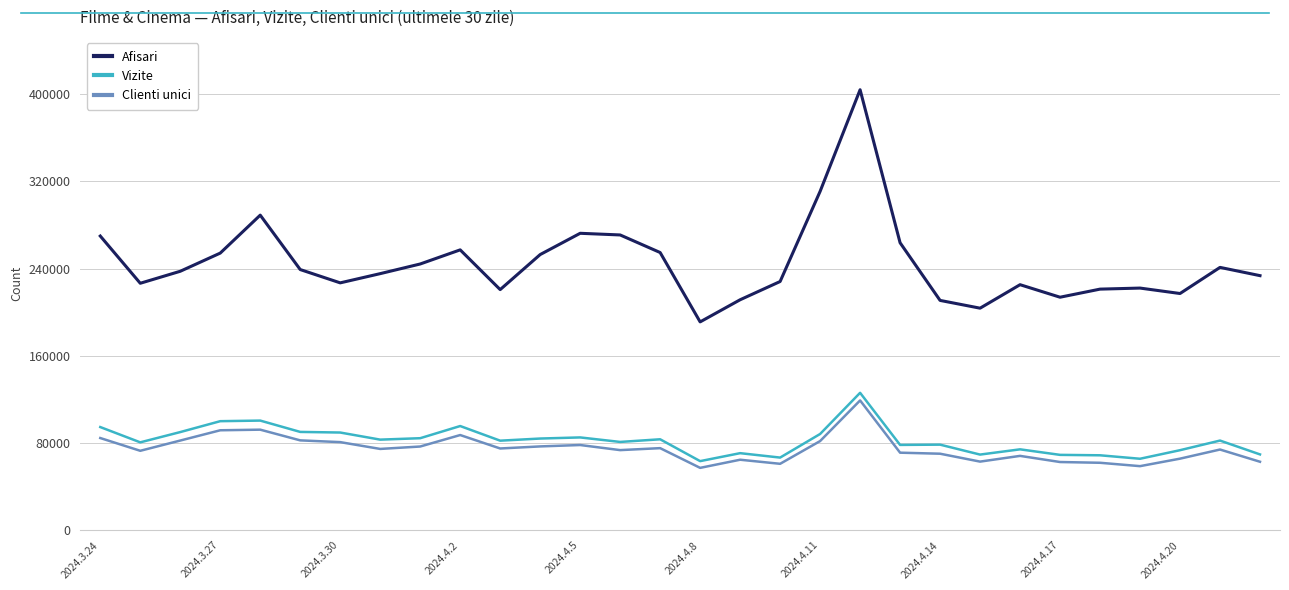

True or false: Afisari and Clienti unici cross at least once.

False